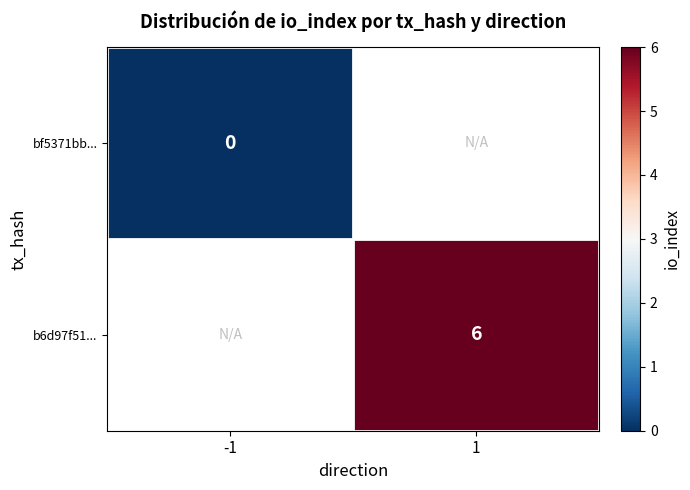

At how many categories does at least one series exceed 1?

1